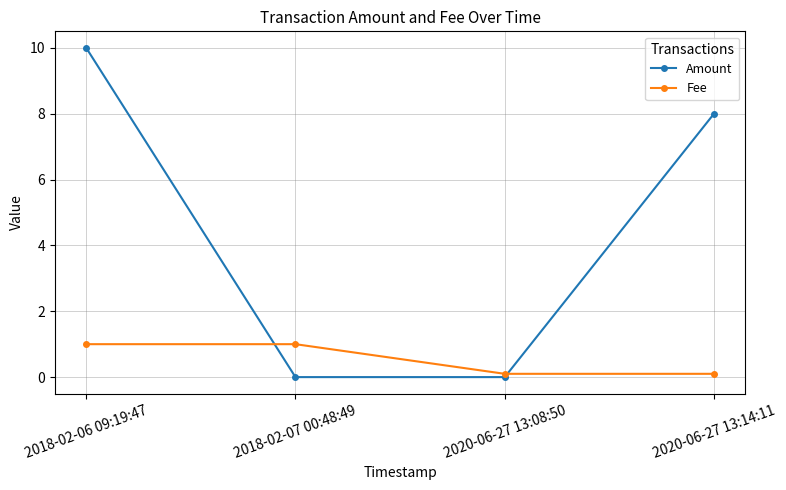

The value of Fee at 2018-02-06 09:19:47 is 1.0. True or false?

True